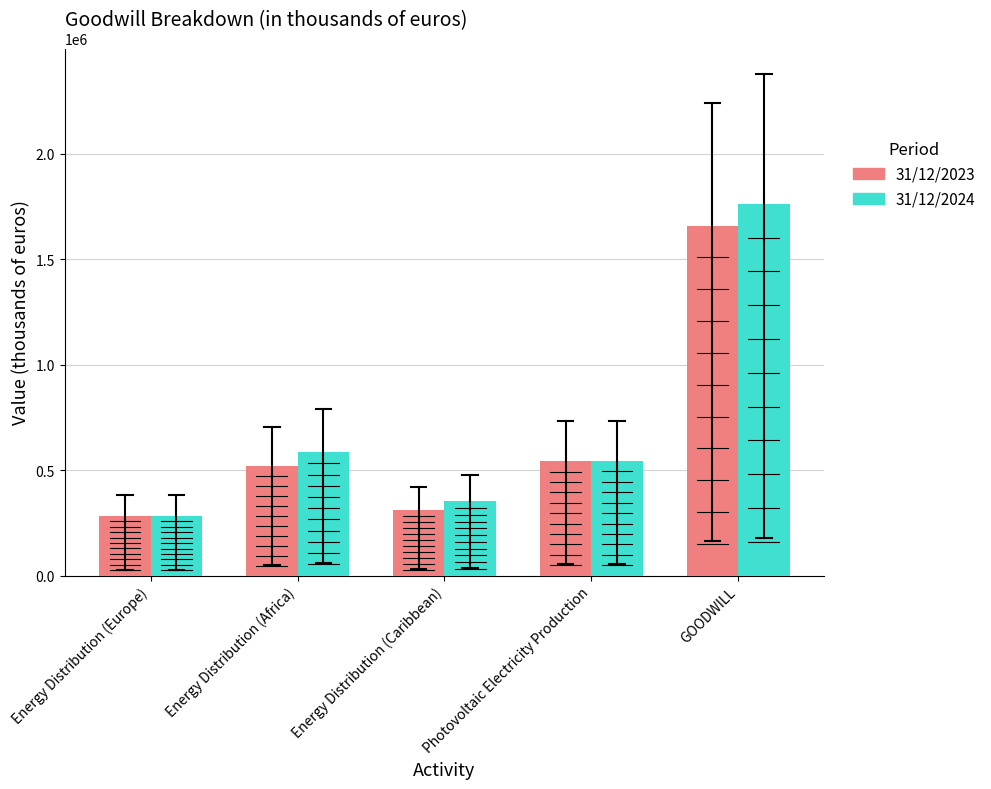

How many series are shown in this chart?

2